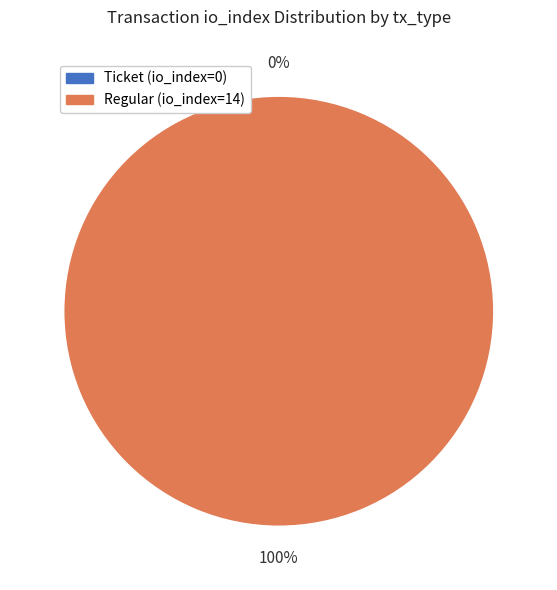

How many segments does this pie chart have?

2